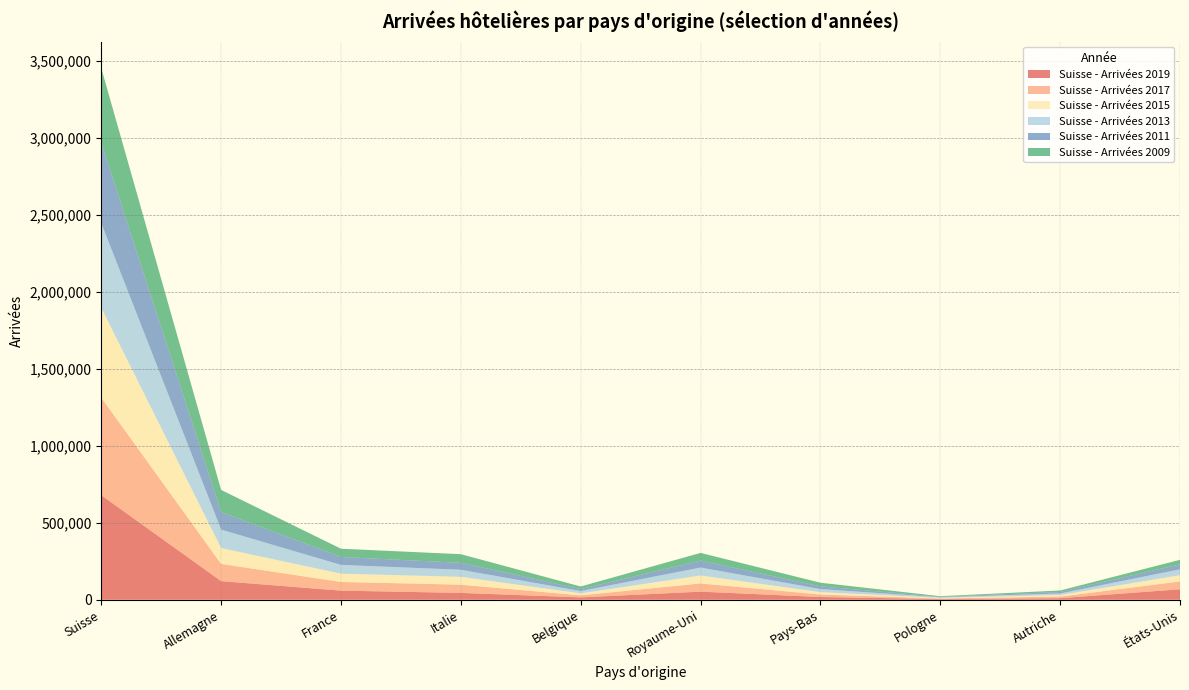

Reading left to right, list all the values displayed in this chart.

Suisse - Arrivées 2019: 678702	121069	59249	44577	15407	52837	17789	4480	10248	68250
Suisse - Arrivées 2017: 633826	111776	56382	53447	13328	53318	16453	4235	10412	50790
Suisse - Arrivées 2015: 583558	103007	53787	51089	12822	51503	15116	3539	9984	40435
Suisse - Arrivées 2013: 549926	119791	57171	45761	15315	51636	20289	4092	10474	38276
Suisse - Arrivées 2011: 521962	114191	51427	45245	12577	44996	17541	3024	9606	32382
Suisse - Arrivées 2009: 484062	143503	53485	55949	16820	50090	23561	3899	9535	29318